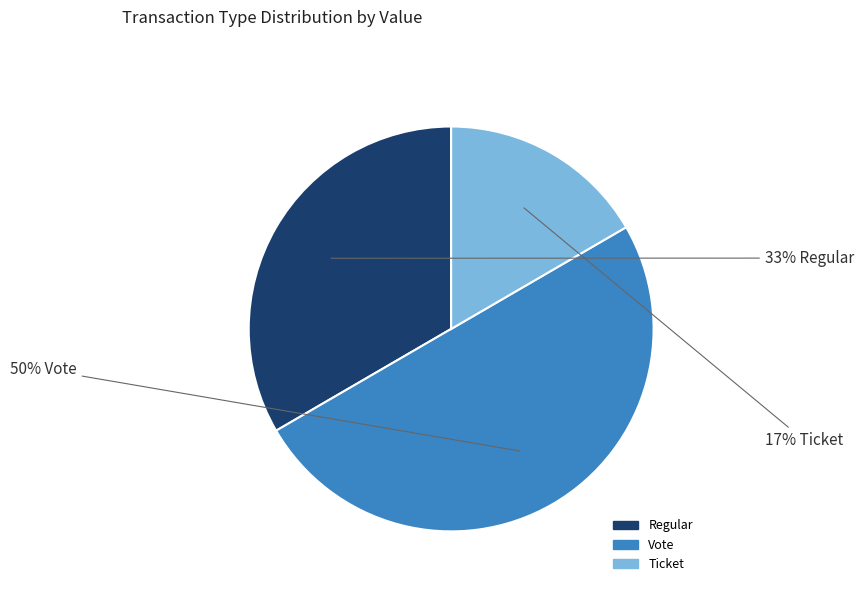

To the nearest percent, what is the difference between the largest and smallest slice percentages?

33%